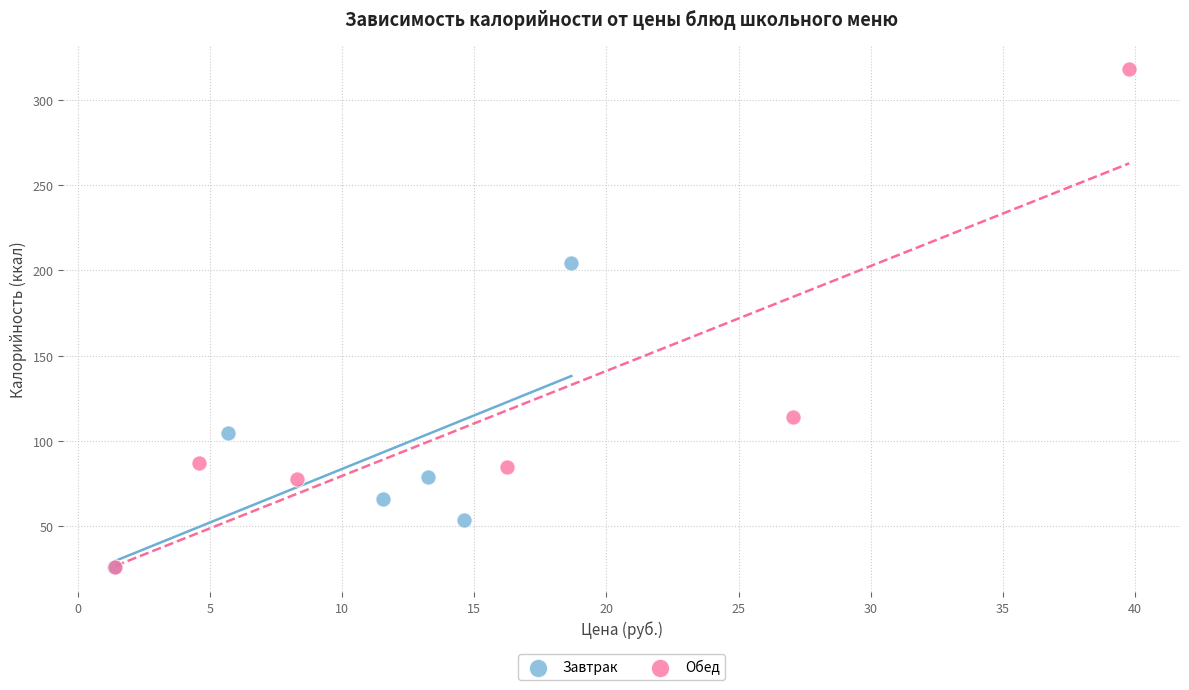

What are all the series names shown in the legend?

Завтрак, Обед